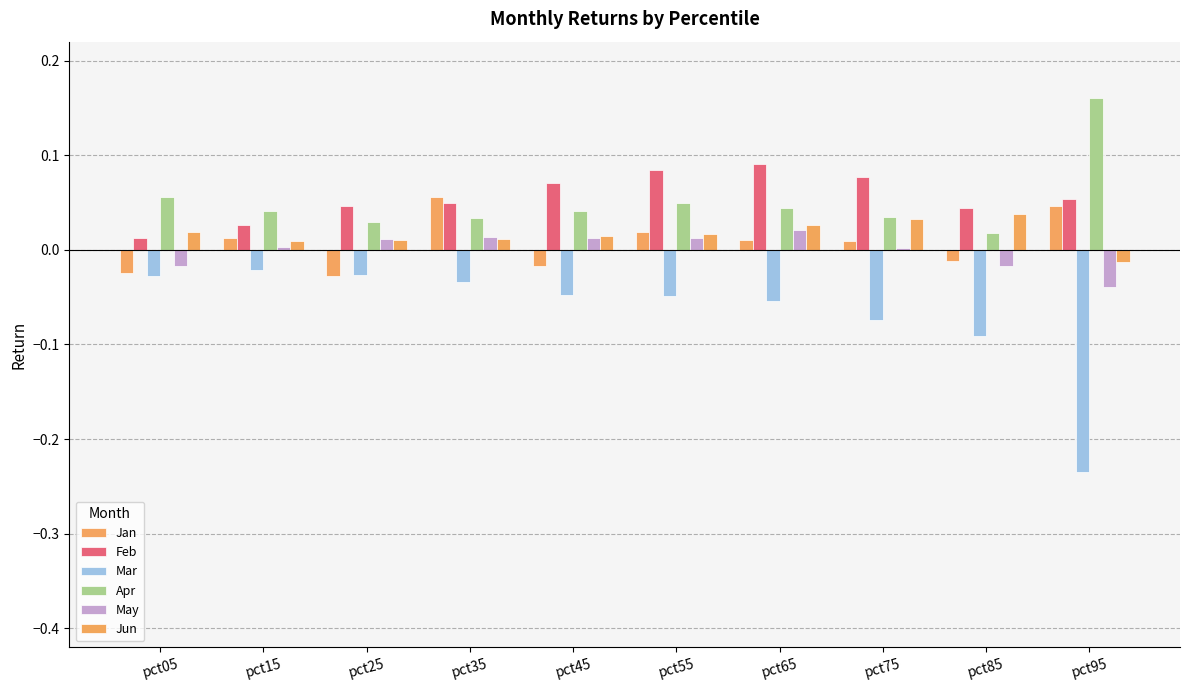

How many bars are there in each group?

6